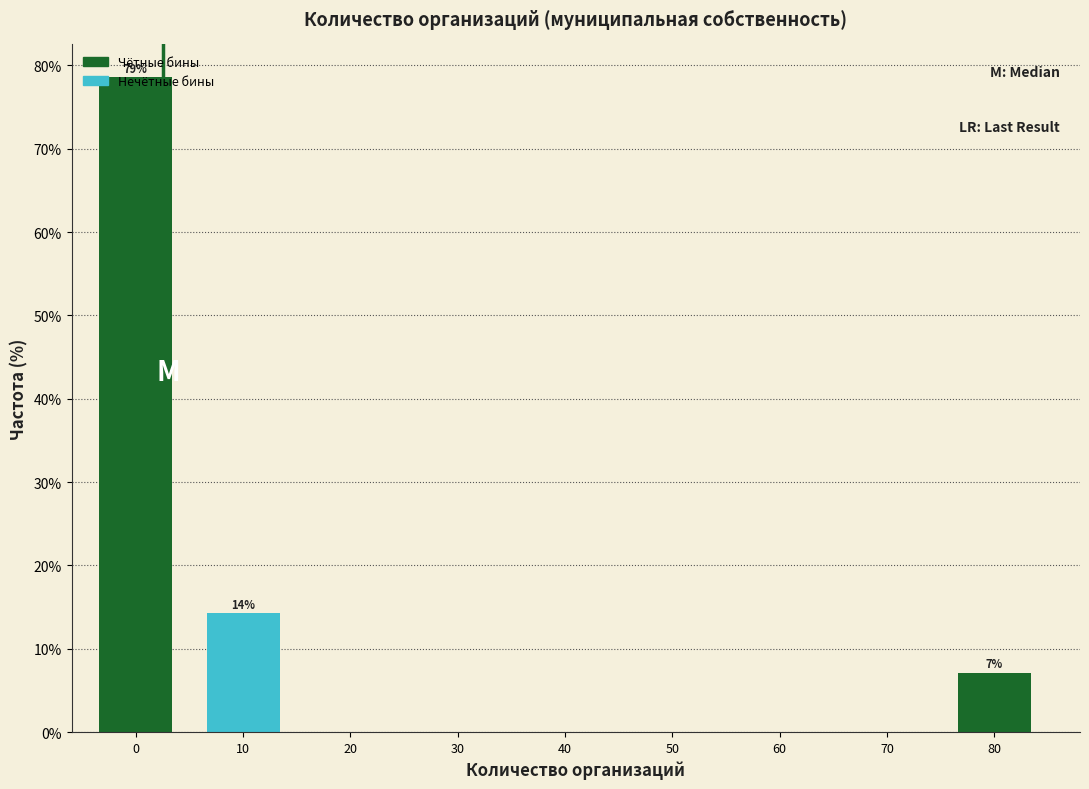

The value at 70 is 40.5. True or false?

False